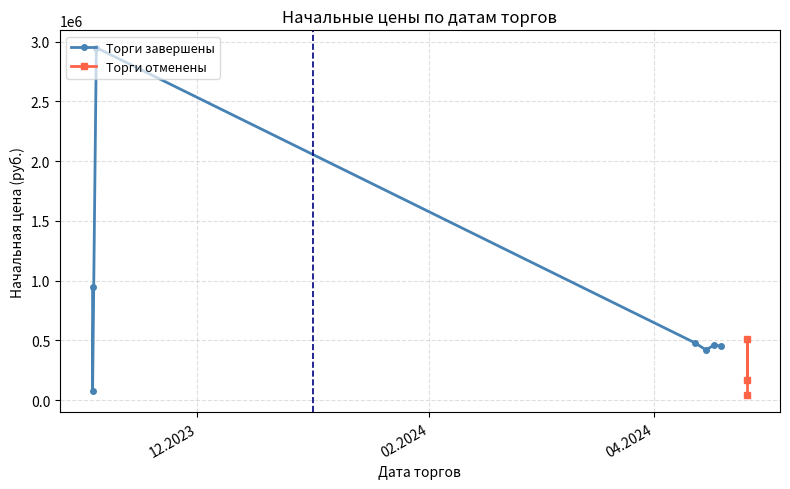

Rank the categories by value from highest to lowest.

02.2024, 04.2024, 12.2023